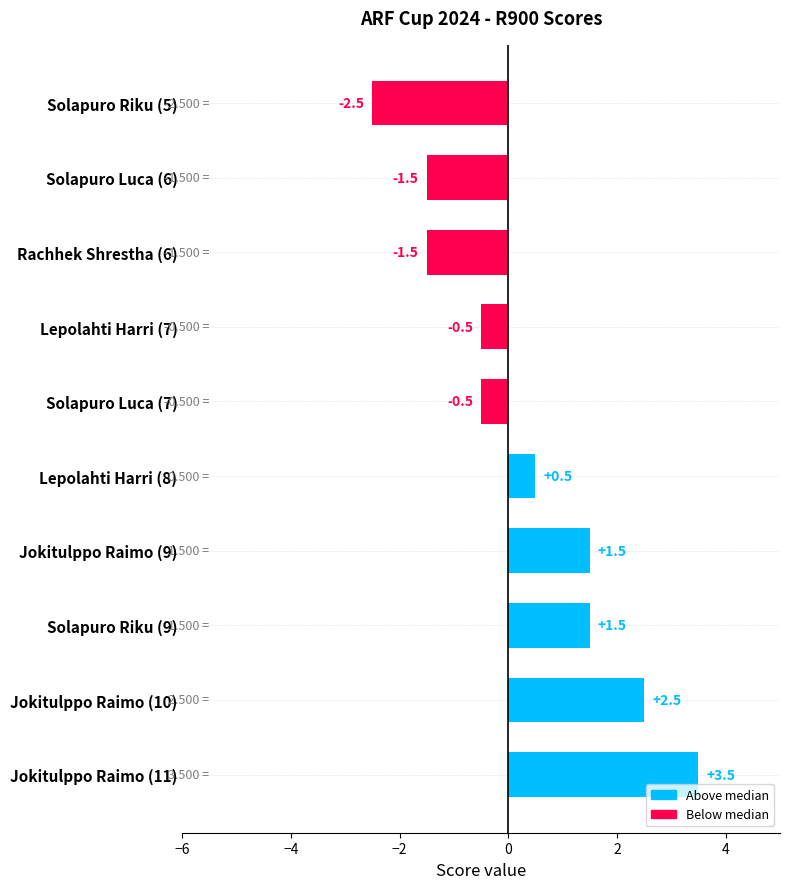

What is the change in value from Lepolahti Harri (8) to Rachhek Shrestha (6)?

-2.0